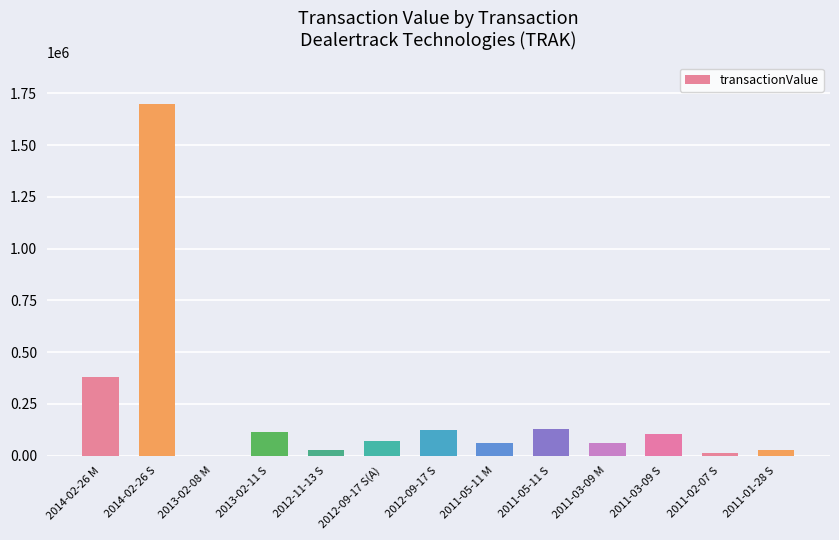

What is the greatest value displayed?

1697759